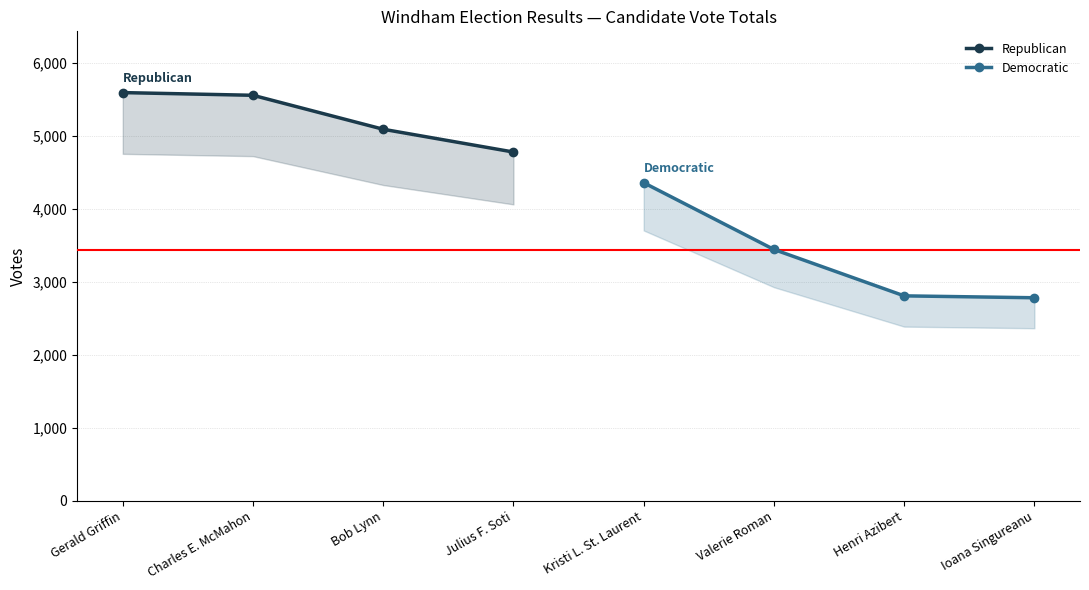

Is the value of Republican at Charles E. McMahon greater than the value of Democratic at Charles E. McMahon?

Yes